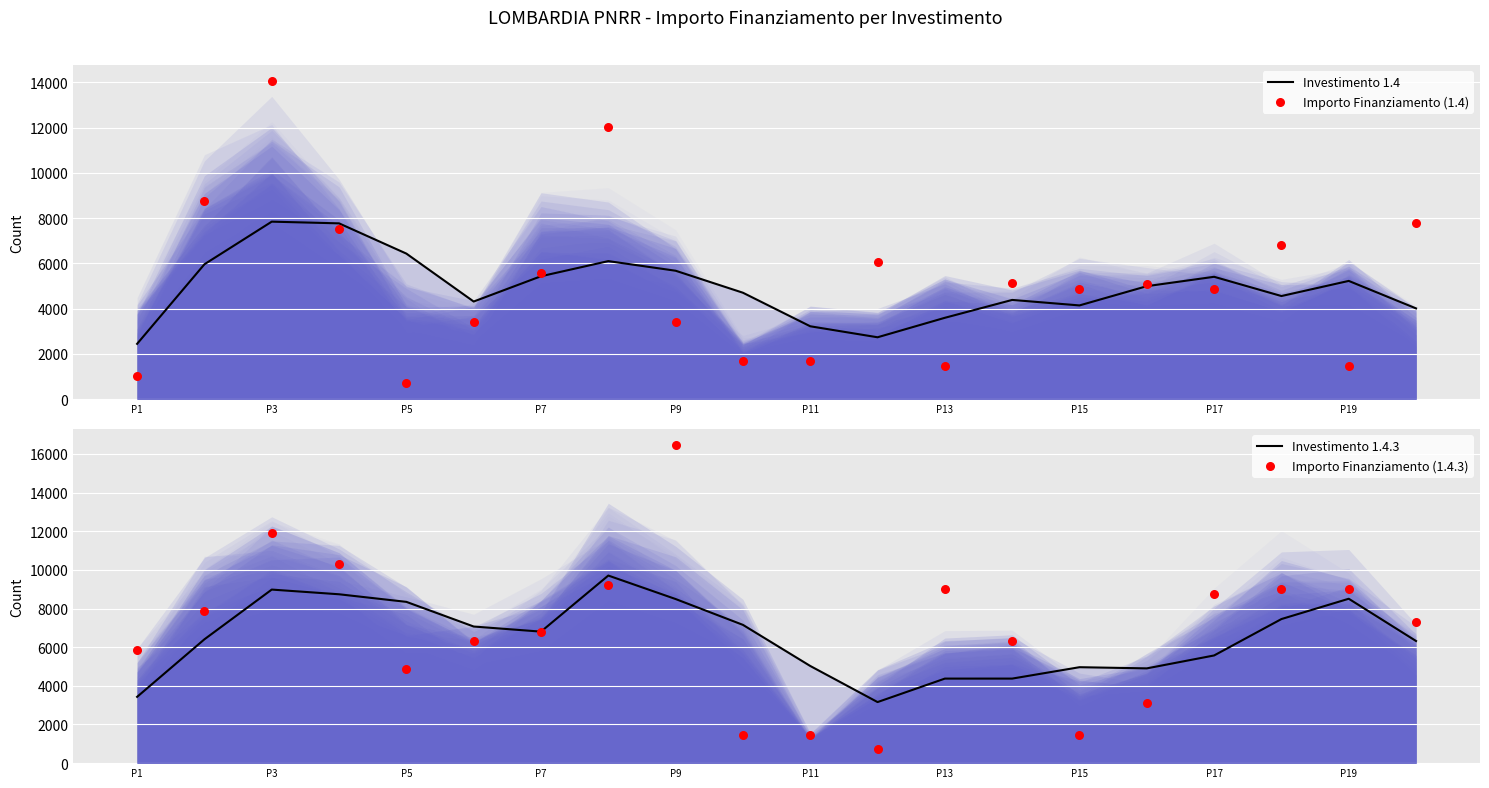

Which series reaches the minimum Y coordinate?

Importo Finanziamento (1.4)